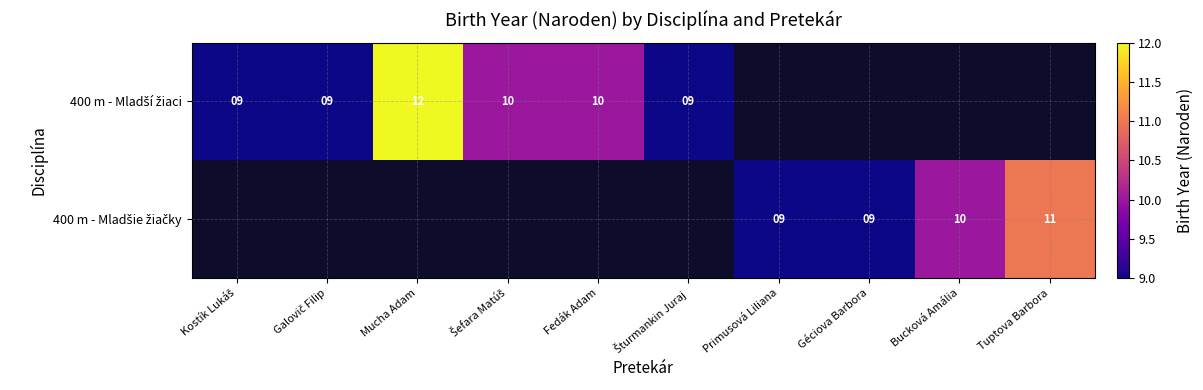

Is the value of 400 m - Mladšie žiačky at Fedák Adam greater than the value of 400 m - Mladší žiaci at Mucha Adam?

No